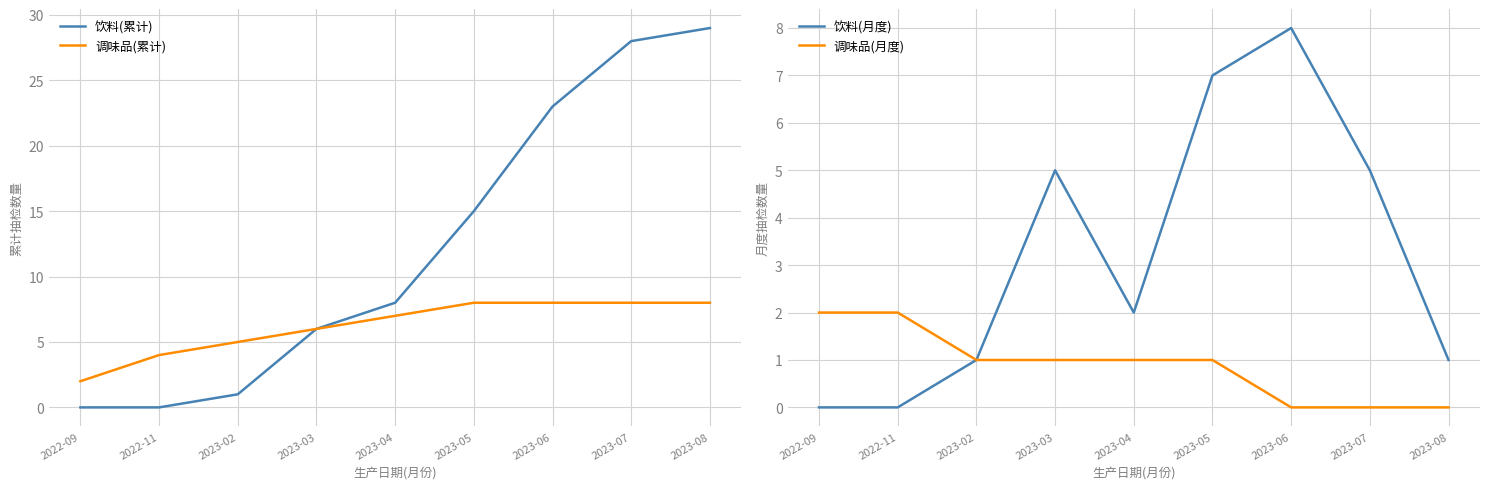

Count the 调味品(累计) values in the range 5 to 8.

7